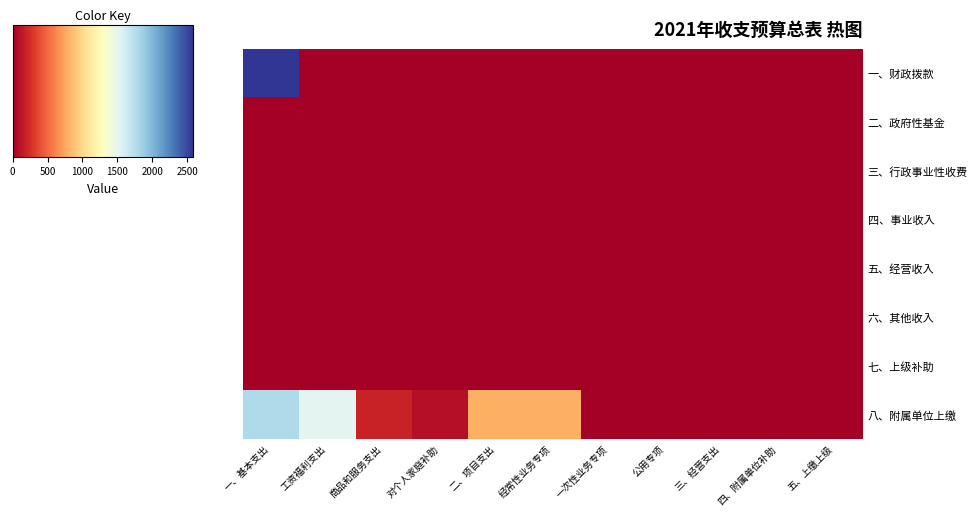

Which series has the largest total across all categories?

八、附属单位上缴